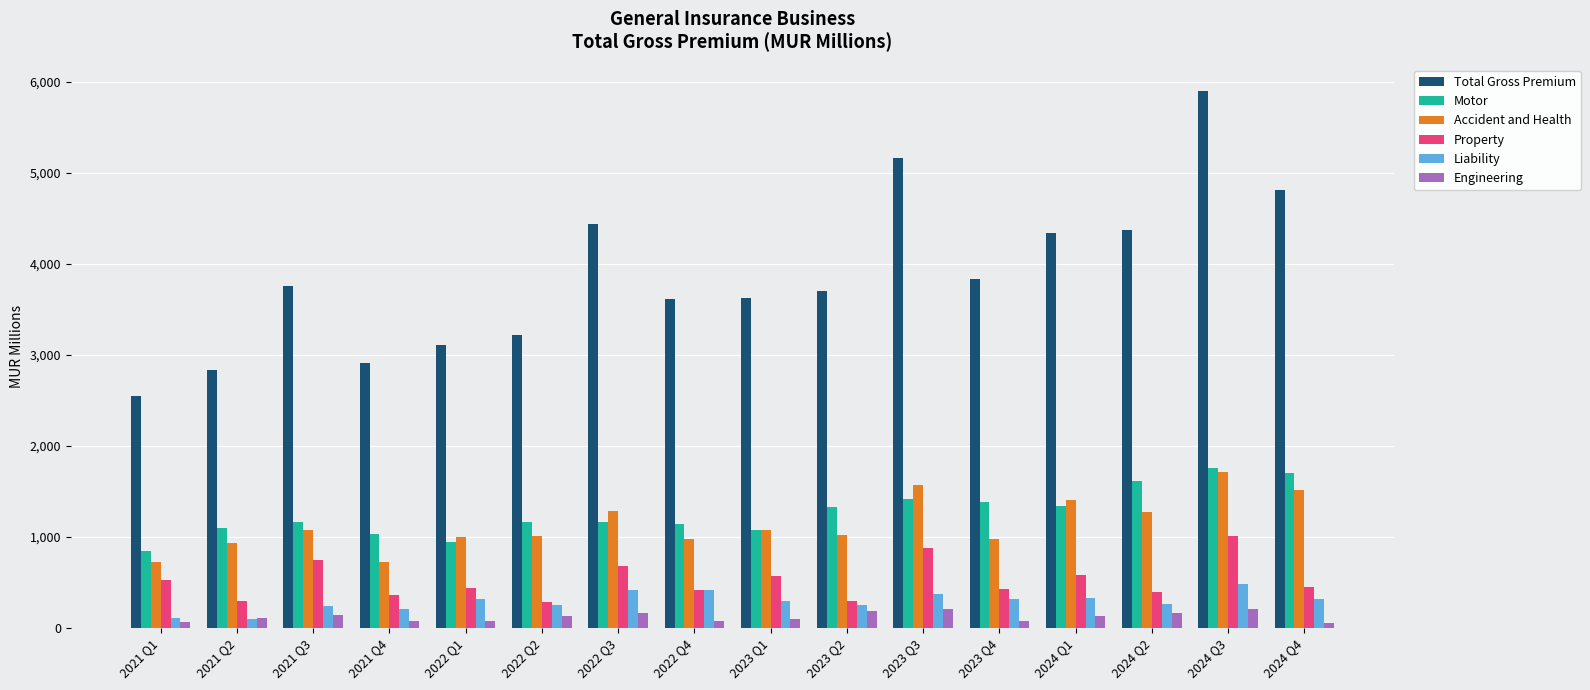

What is the difference between the maximum and minimum values in the Liability series?

382.1